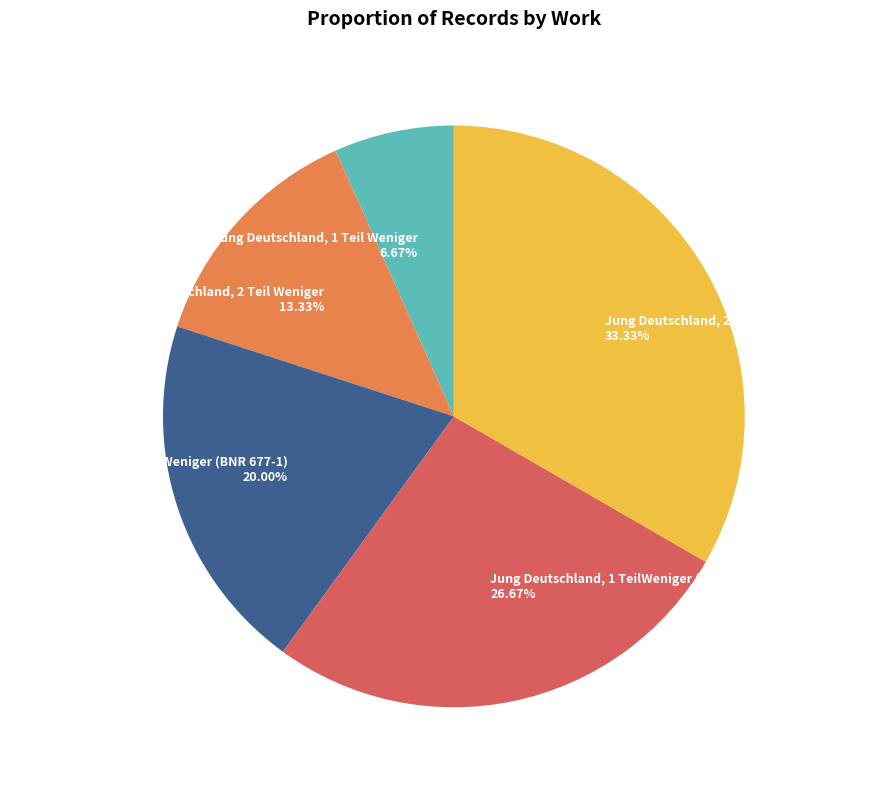

What is the smallest slice in the pie chart?

Jung Deutschland, 1 Teil Weniger